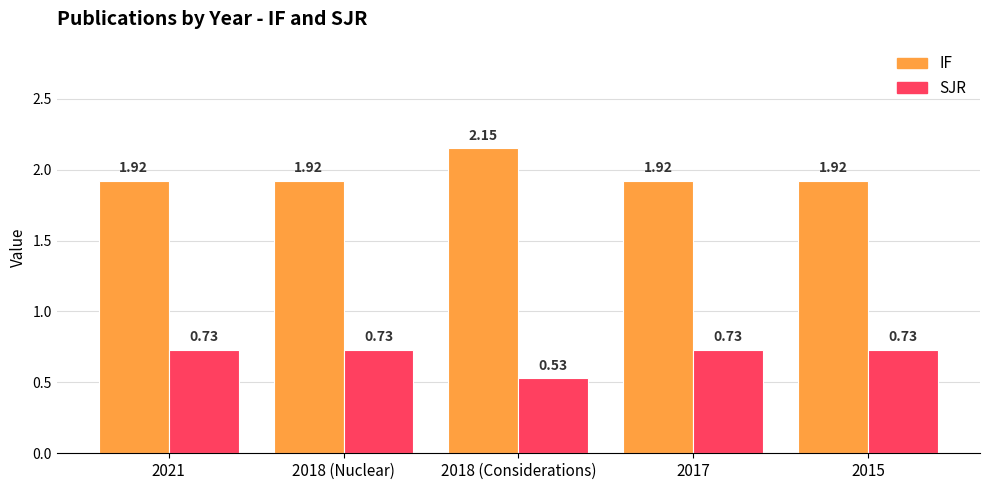

How many bars are there in total?

10